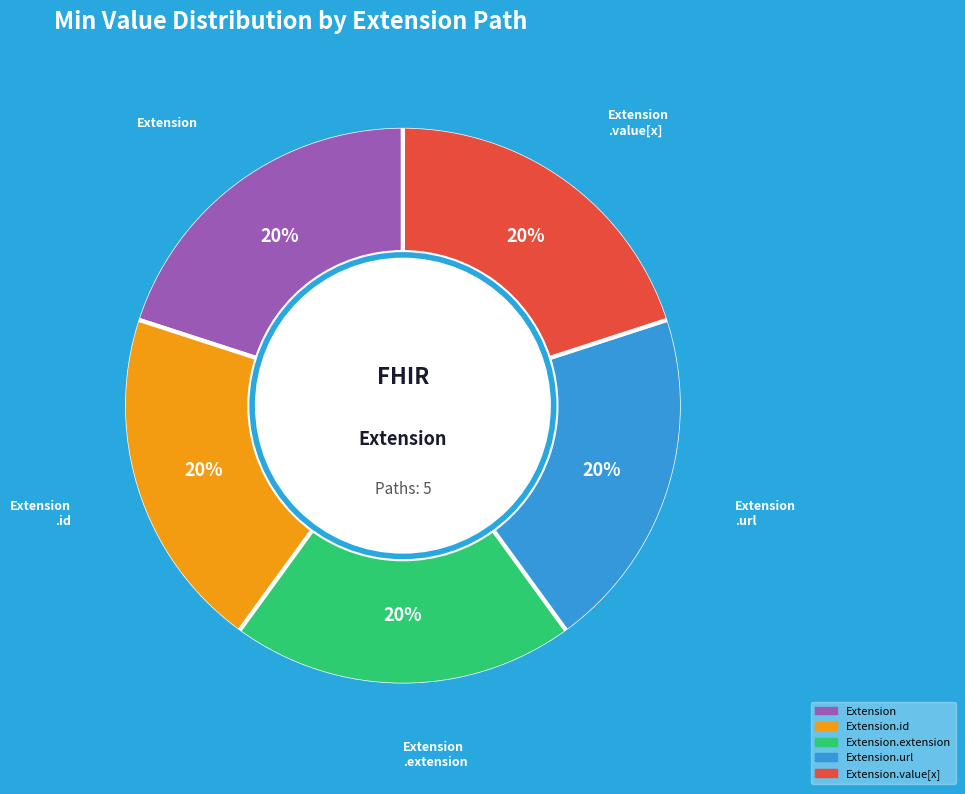

How many segments does this pie chart have?

5